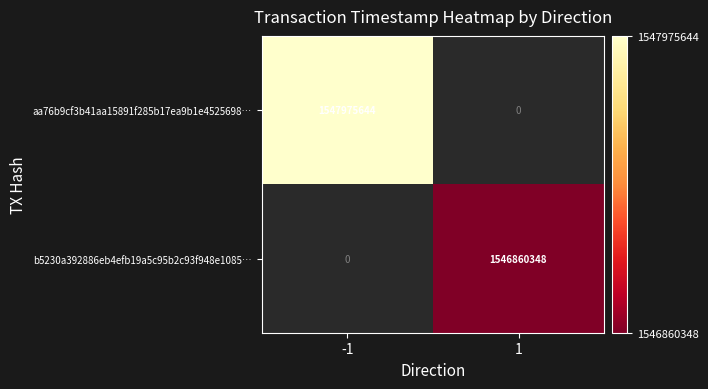

The b5230a392886eb4efb19a5c95b2c93f948e1085… series shows 1546860348 at 1. True or false?

True